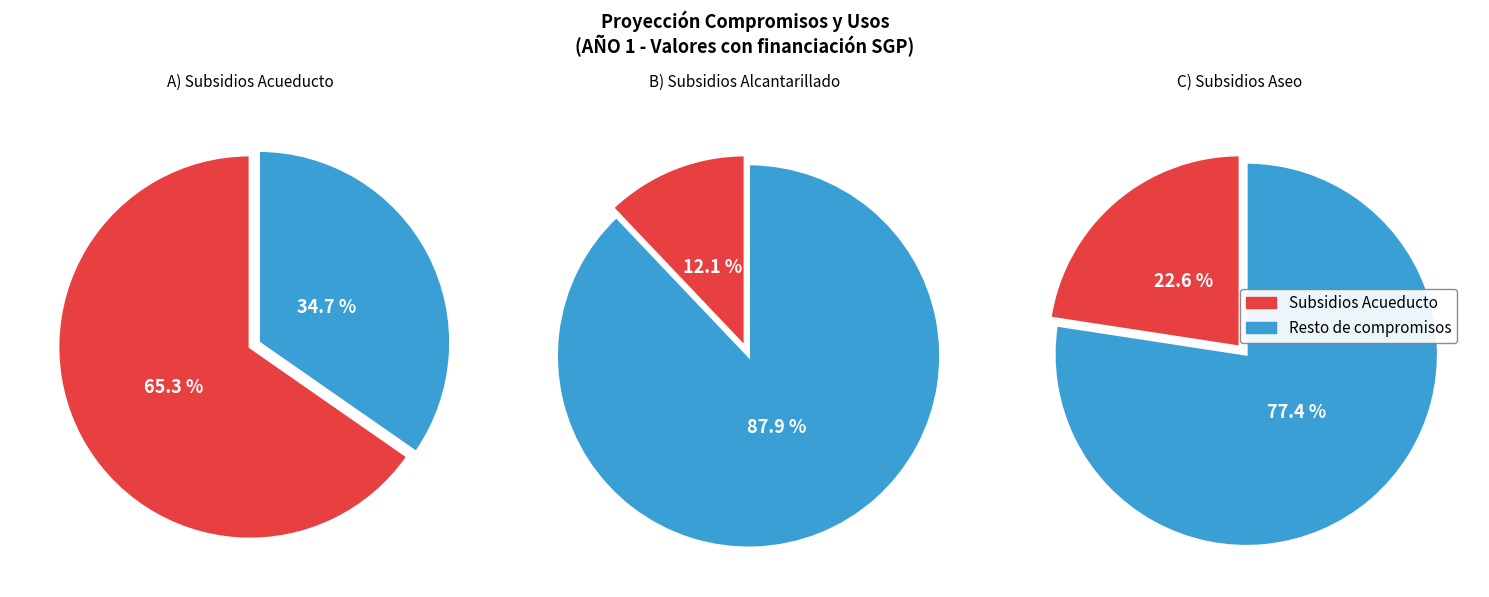

Between PAGO DE SUBSIDIOS A PRESTADORES DE ALCANTARILLADO and PAGO DE SUBSIDIOS A PRESTADORES DE ASEO, which is larger?

PAGO DE SUBSIDIOS A PRESTADORES DE ASEO